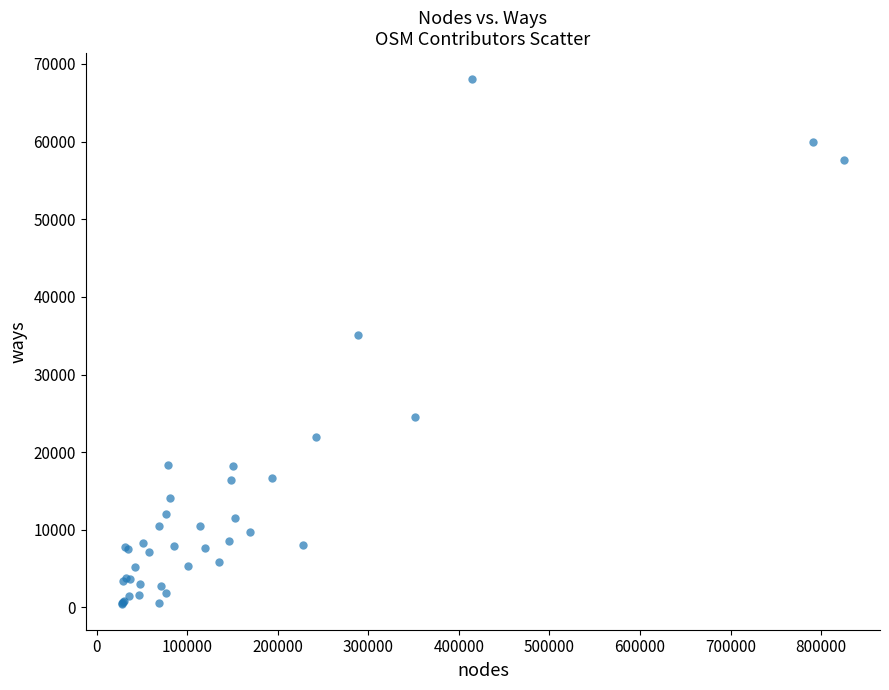

What Y value in the scatter plot is closest to 34265?

35151